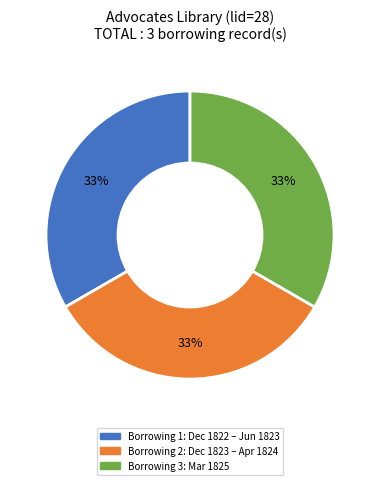

To the nearest percent, what is the average slice percentage?

33%